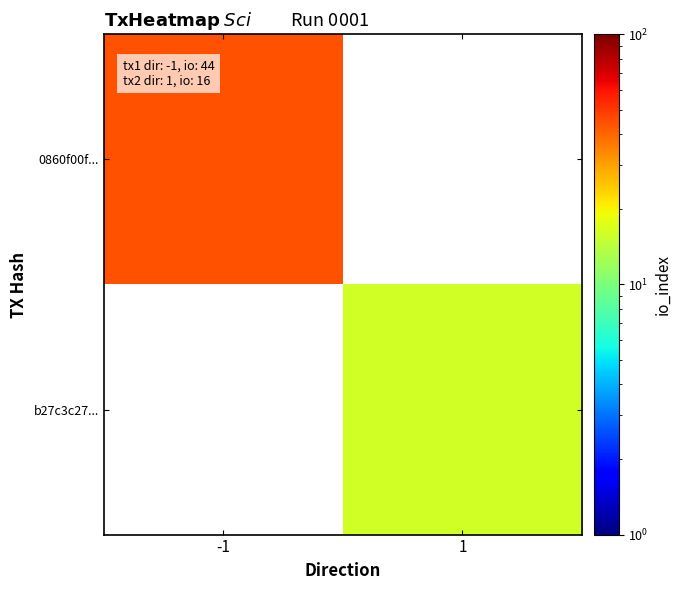

Is it true that 0860f00f... equals 59.9 at -1?

False